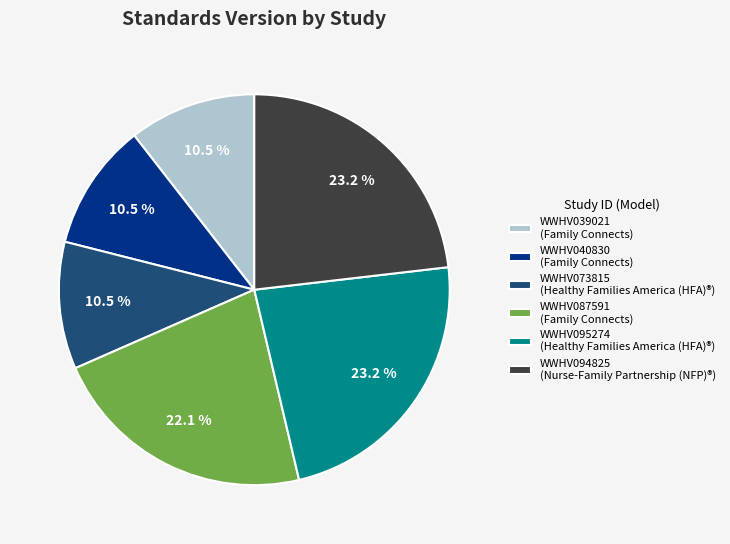

Which has a higher value, WWHV095274 (Healthy Families America (HFA)®) or WWHV087591 (Family Connects)?

WWHV095274 (Healthy Families America (HFA)®)